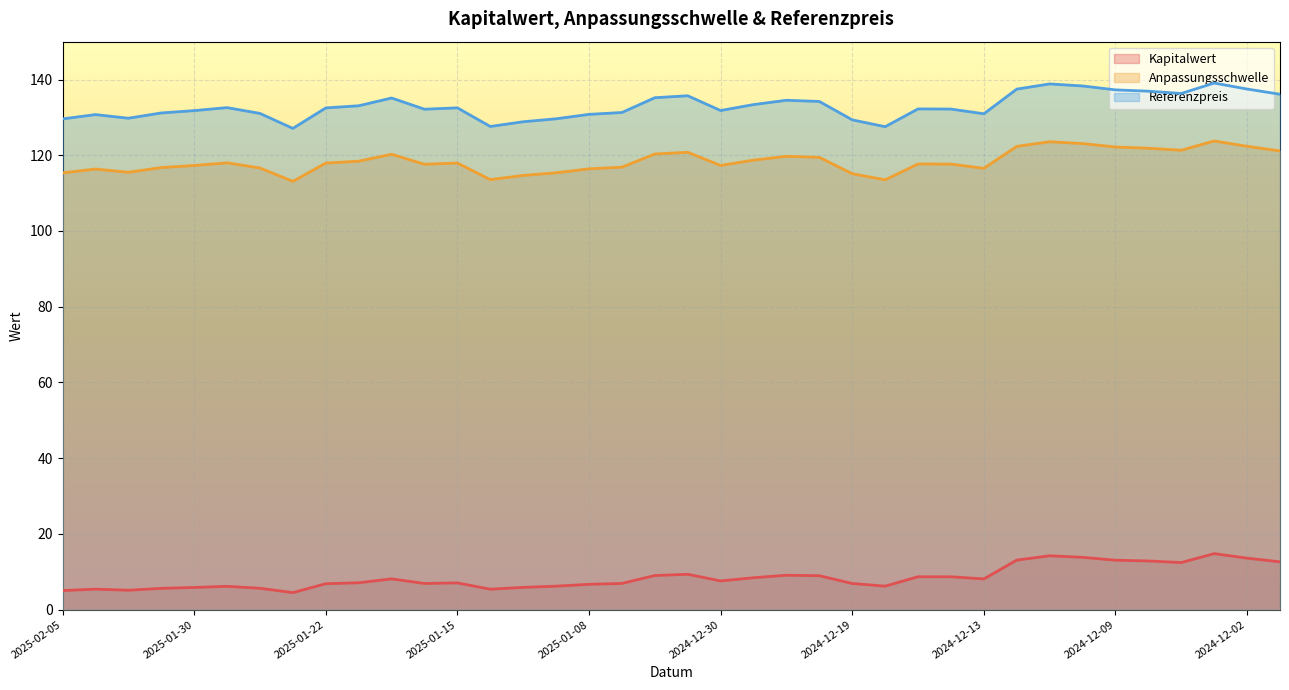

What position from the right is 2024-12-16?

11